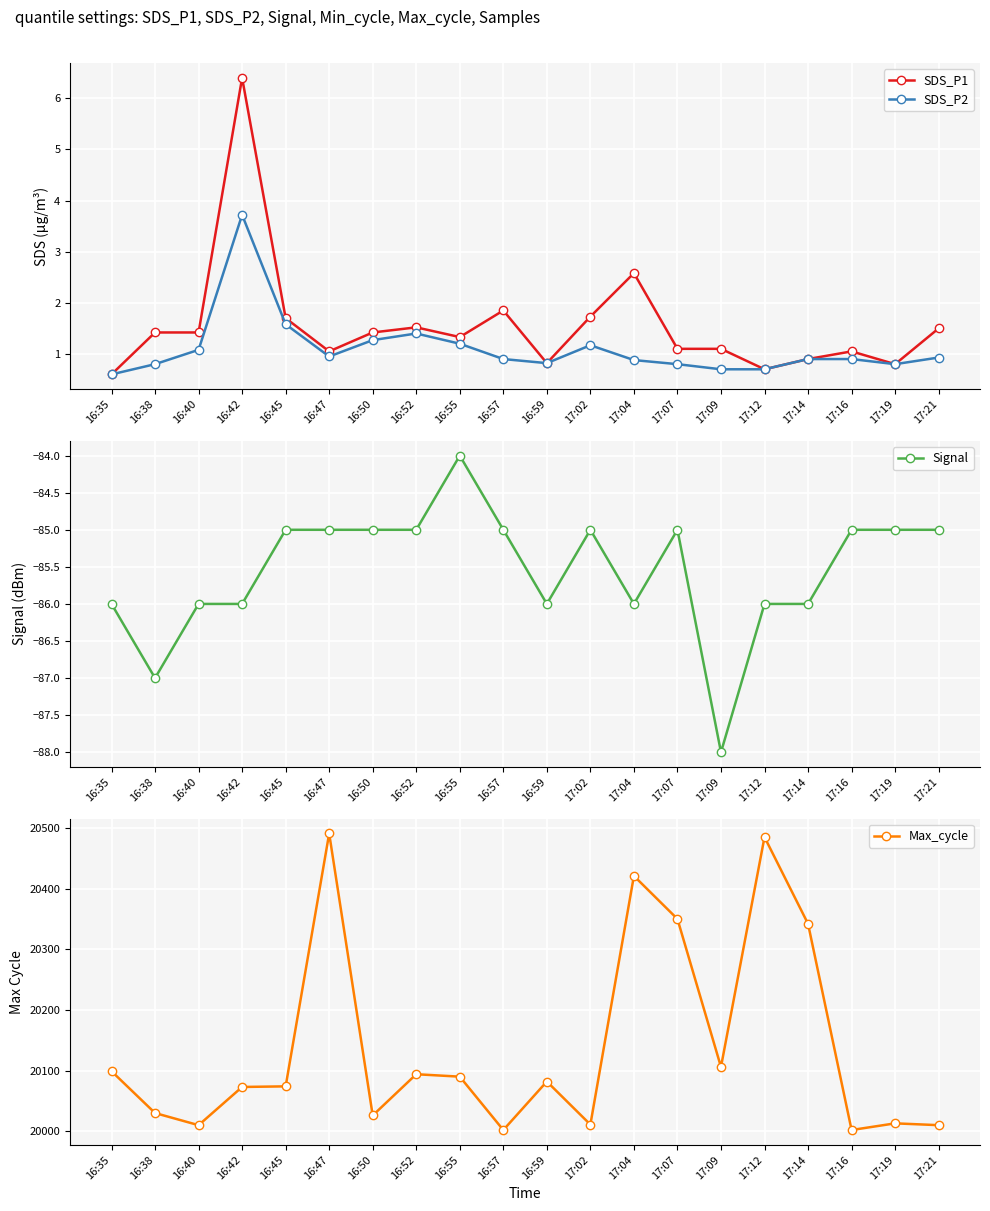

Which has a higher value, 17:12 or 16:55?

16:55